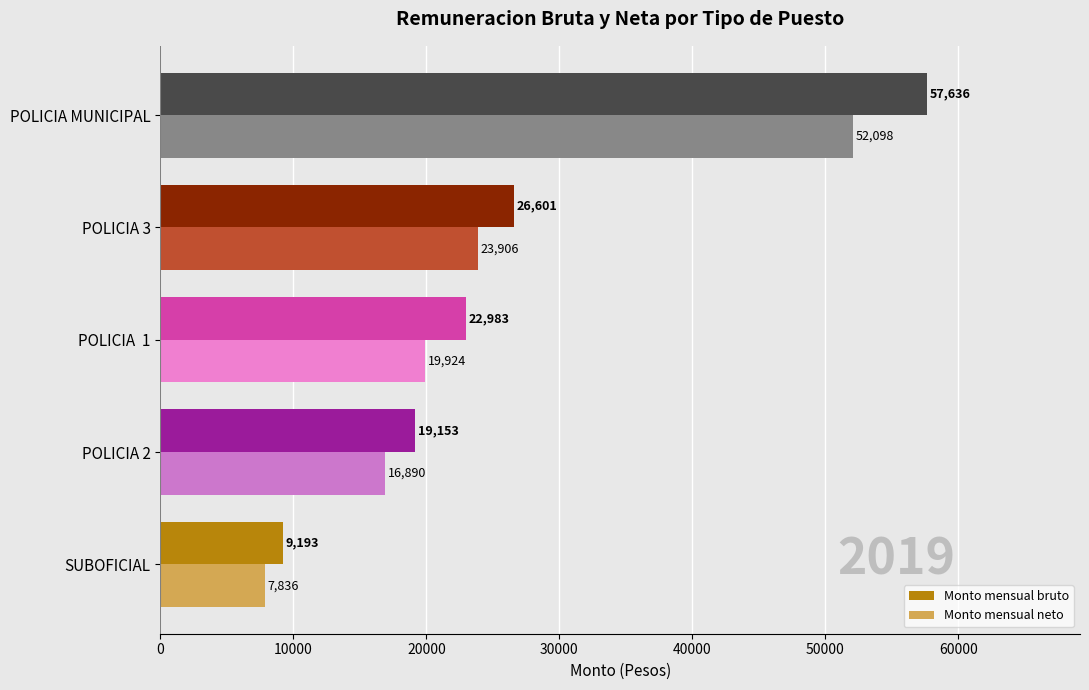

Between POLICIA 2 and POLICIA  1, which series saw the biggest shift?

Monto mensual bruto